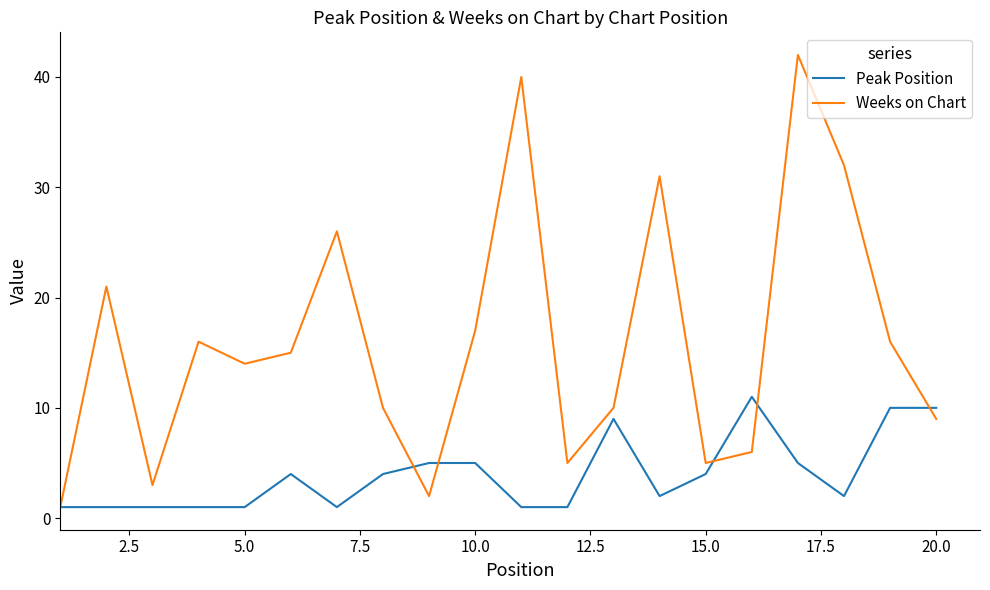

At how many categories does at least one series exceed 39?

2